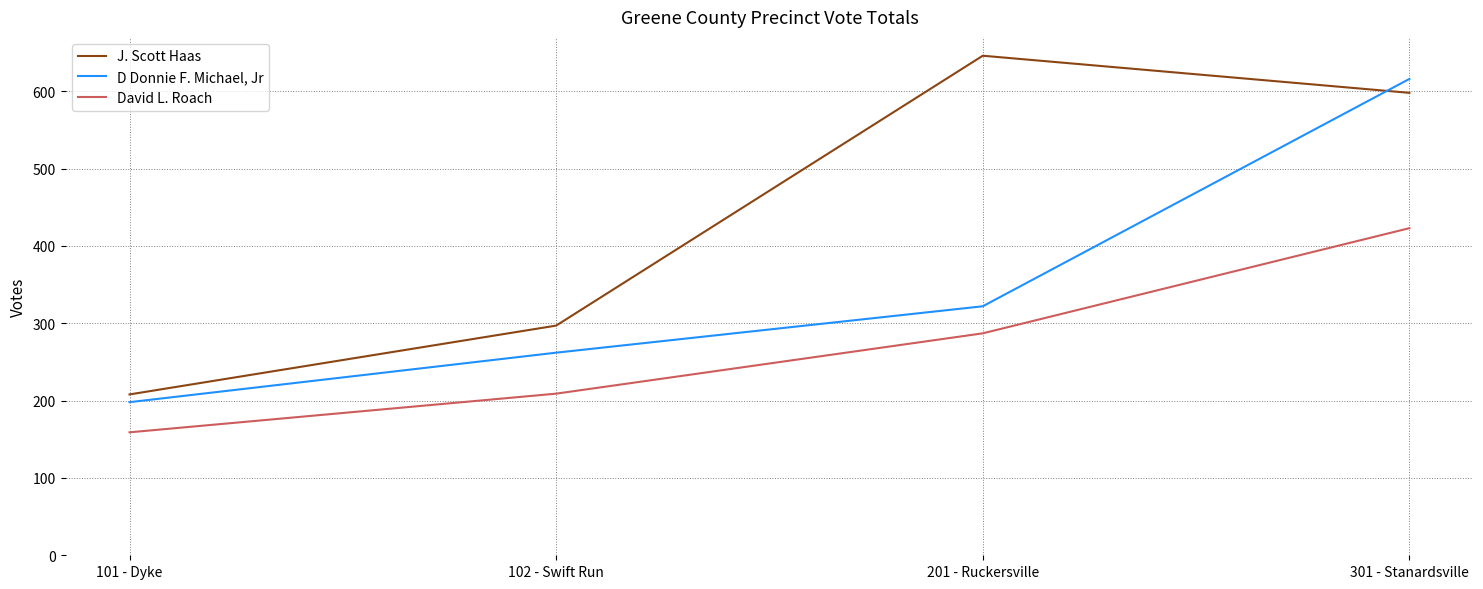

At which label does J. Scott Haas reach its minimum?

101 - Dyke